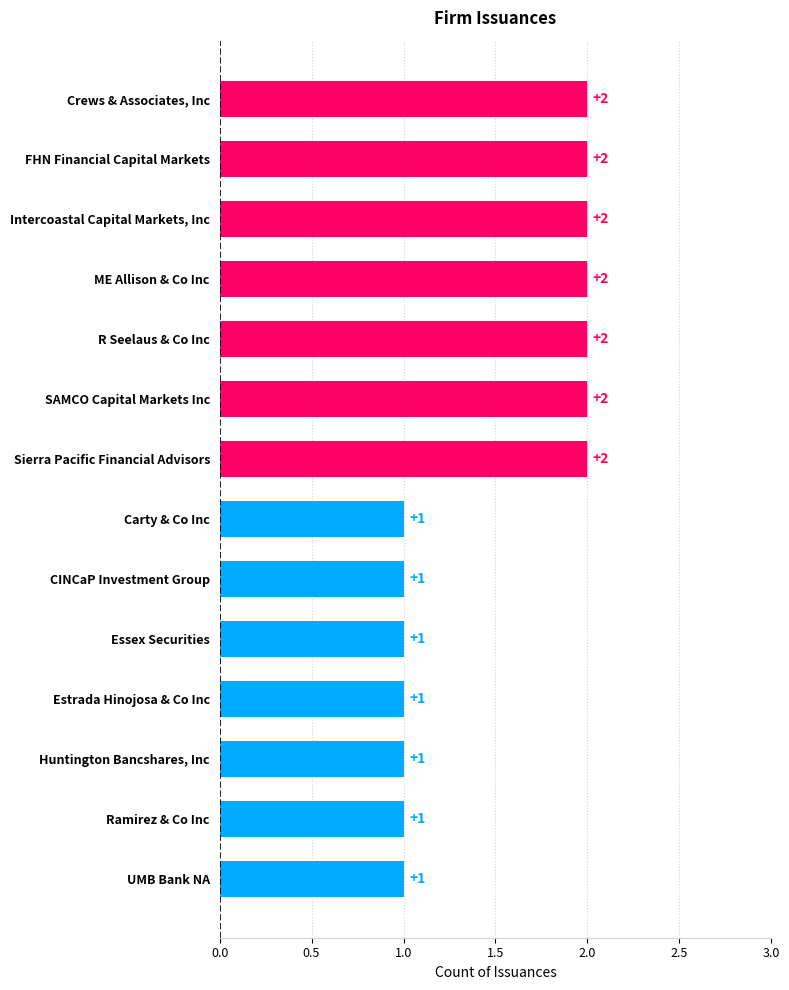

Is it true that the value at Crews & Associates, Inc is 2?

True